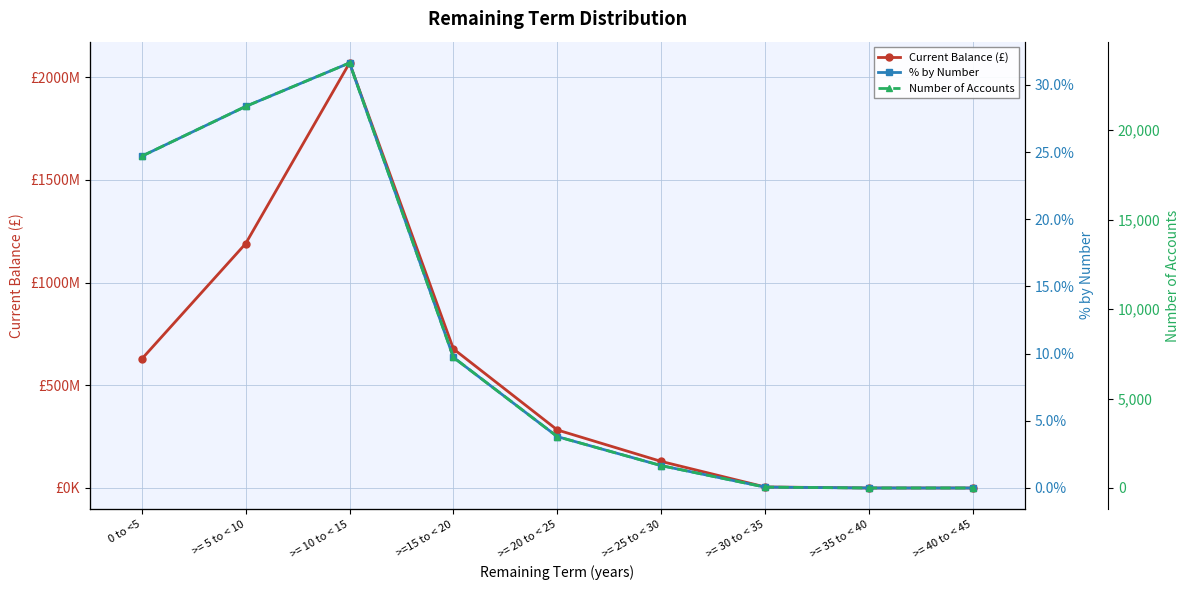

Is the value of Number of Accounts at 0 to <5 greater than the value of Current Balance (£) at >= 20 to < 25?

No